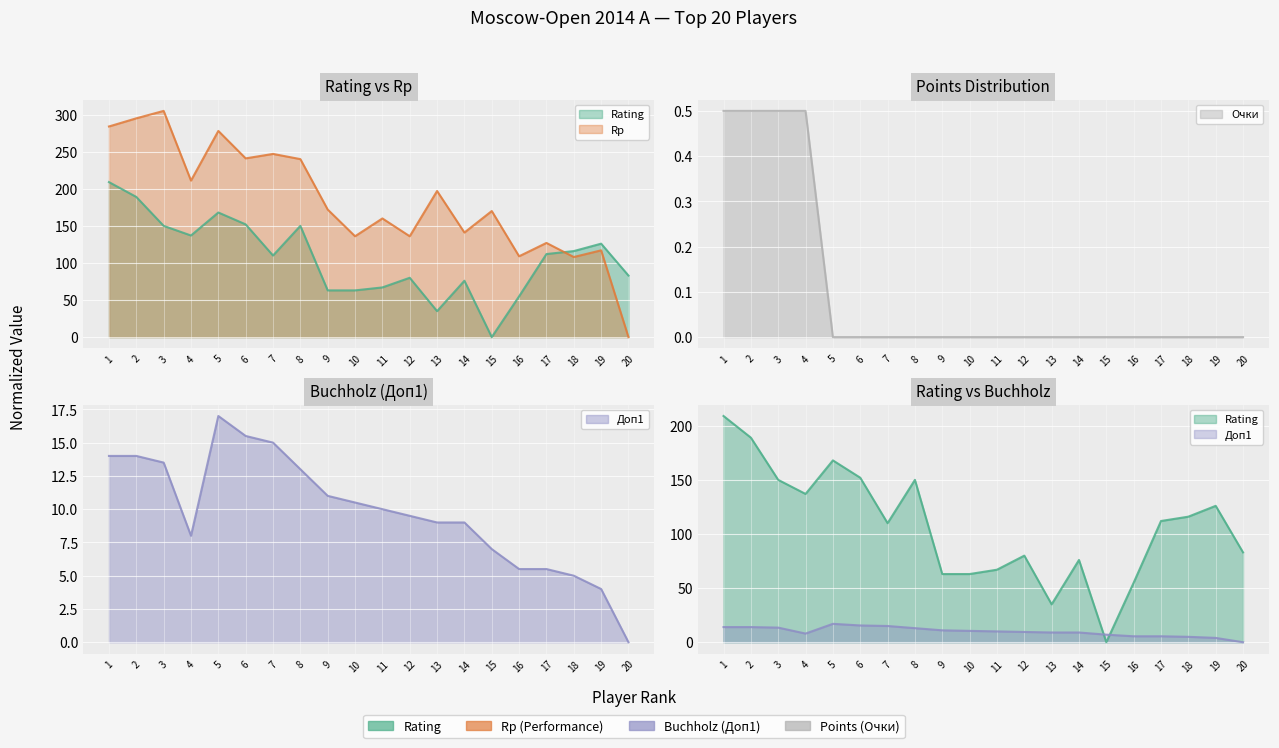

How many values in the Rp series are below 172?

10